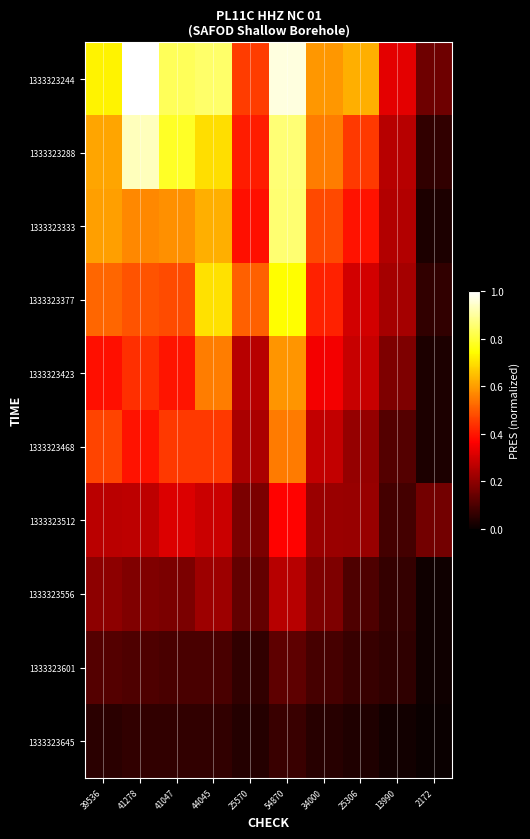

Which label corresponds to the largest value in the chart?

41278